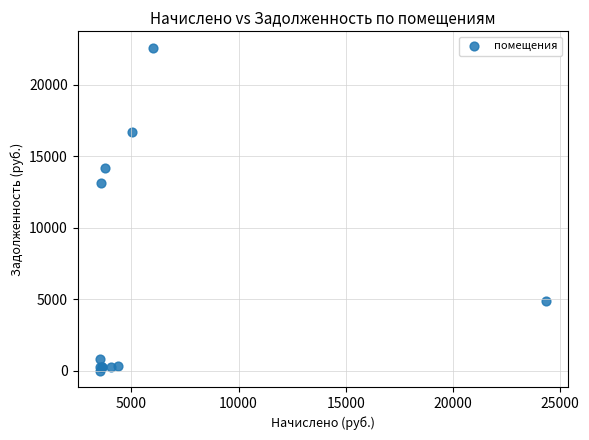

What Y value in the scatter plot is closest to 11299?

13137.4